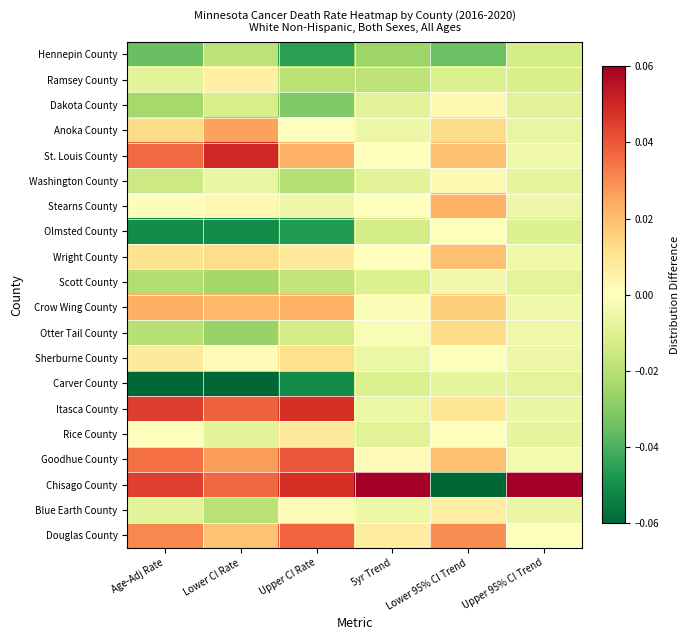

Reading left to right, transcribe all the data shown in this chart.

Hennepin County: Age-Adj Rate=-0.0	Lower CI Rate=-0.0	Upper CI Rate=-0.0	5yr Trend=-0.0	Lower 95% CI Trend=-0.0	Upper 95% CI Trend=-0.0
Ramsey County: Age-Adj Rate=-0.0	Lower CI Rate=0.0	Upper CI Rate=-0.0	5yr Trend=-0.0	Lower 95% CI Trend=-0.0	Upper 95% CI Trend=-0.0
Dakota County: Age-Adj Rate=-0.0	Lower CI Rate=-0.0	Upper CI Rate=-0.0	5yr Trend=-0.0	Lower 95% CI Trend=0.0	Upper 95% CI Trend=-0.0
Anoka County: Age-Adj Rate=0.0	Lower CI Rate=0.0	Upper CI Rate=0.0	5yr Trend=-0.0	Lower 95% CI Trend=0.0	Upper 95% CI Trend=-0.0
St. Louis County: Age-Adj Rate=0.0	Lower CI Rate=0.0	Upper CI Rate=0.0	5yr Trend=-0.0	Lower 95% CI Trend=0.0	Upper 95% CI Trend=-0.0
Washington County: Age-Adj Rate=-0.0	Lower CI Rate=-0.0	Upper CI Rate=-0.0	5yr Trend=-0.0	Lower 95% CI Trend=0.0	Upper 95% CI Trend=-0.0
Stearns County: Age-Adj Rate=-0.0	Lower CI Rate=0.0	Upper CI Rate=-0.0	5yr Trend=-0.0	Lower 95% CI Trend=0.0	Upper 95% CI Trend=-0.0
Olmsted County: Age-Adj Rate=-0.1	Lower CI Rate=-0.1	Upper CI Rate=-0.0	5yr Trend=-0.0	Lower 95% CI Trend=-0.0	Upper 95% CI Trend=-0.0
Wright County: Age-Adj Rate=0.0	Lower CI Rate=0.0	Upper CI Rate=0.0	5yr Trend=-0.0	Lower 95% CI Trend=0.0	Upper 95% CI Trend=-0.0
Scott County: Age-Adj Rate=-0.0	Lower CI Rate=-0.0	Upper CI Rate=-0.0	5yr Trend=-0.0	Lower 95% CI Trend=-0.0	Upper 95% CI Trend=-0.0
Crow Wing County: Age-Adj Rate=0.0	Lower CI Rate=0.0	Upper CI Rate=0.0	5yr Trend=-0.0	Lower 95% CI Trend=0.0	Upper 95% CI Trend=-0.0
Otter Tail County: Age-Adj Rate=-0.0	Lower CI Rate=-0.0	Upper CI Rate=-0.0	5yr Trend=-0.0	Lower 95% CI Trend=0.0	Upper 95% CI Trend=-0.0
Sherburne County: Age-Adj Rate=0.0	Lower CI Rate=0.0	Upper CI Rate=0.0	5yr Trend=-0.0	Lower 95% CI Trend=-0.0	Upper 95% CI Trend=-0.0
Carver County: Age-Adj Rate=-0.1	Lower CI Rate=-0.1	Upper CI Rate=-0.1	5yr Trend=-0.0	Lower 95% CI Trend=-0.0	Upper 95% CI Trend=-0.0
Itasca County: Age-Adj Rate=0.0	Lower CI Rate=0.0	Upper CI Rate=0.0	5yr Trend=-0.0	Lower 95% CI Trend=0.0	Upper 95% CI Trend=-0.0
Rice County: Age-Adj Rate=0.0	Lower CI Rate=-0.0	Upper CI Rate=0.0	5yr Trend=-0.0	Lower 95% CI Trend=-0.0	Upper 95% CI Trend=-0.0
Goodhue County: Age-Adj Rate=0.0	Lower CI Rate=0.0	Upper CI Rate=0.0	5yr Trend=0.0	Lower 95% CI Trend=0.0	Upper 95% CI Trend=-0.0
Chisago County: Age-Adj Rate=0.0	Lower CI Rate=0.0	Upper CI Rate=0.0	5yr Trend=0.1	Lower 95% CI Trend=-0.1	Upper 95% CI Trend=0.1
Blue Earth County: Age-Adj Rate=-0.0	Lower CI Rate=-0.0	Upper CI Rate=0.0	5yr Trend=-0.0	Lower 95% CI Trend=0.0	Upper 95% CI Trend=-0.0
Douglas County: Age-Adj Rate=0.0	Lower CI Rate=0.0	Upper CI Rate=0.0	5yr Trend=0.0	Lower 95% CI Trend=0.0	Upper 95% CI Trend=-0.0